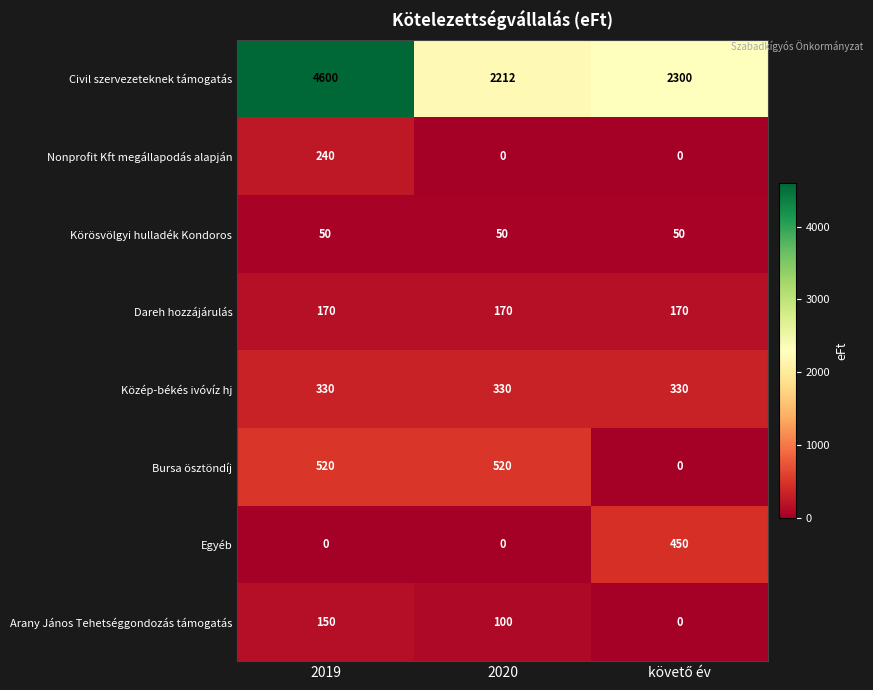

Which series has the largest total across all categories?

Civil szervezeteknek támogatás